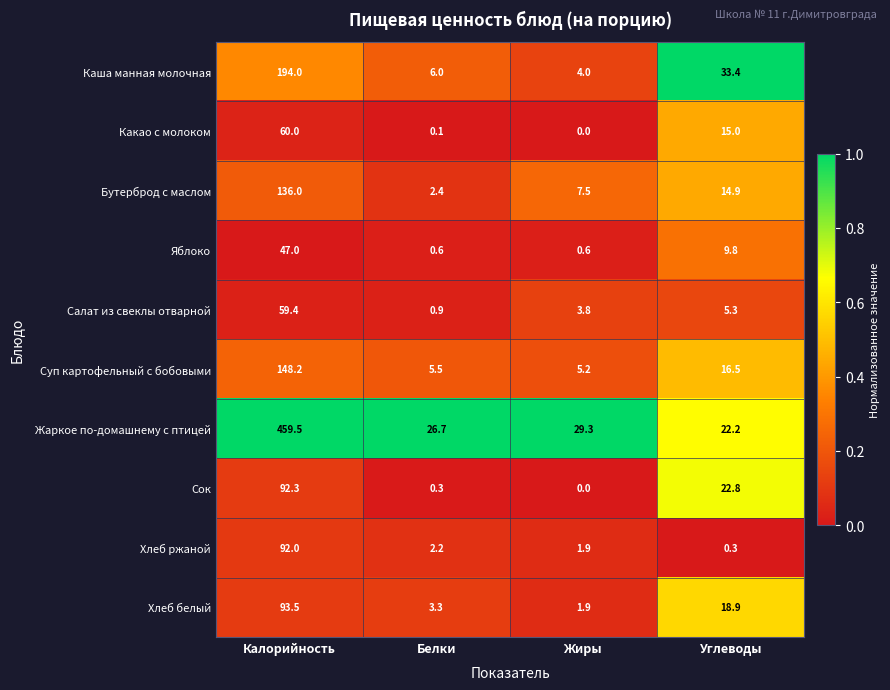

True or false: Сок has a value of 31.0 at Жиры.

False